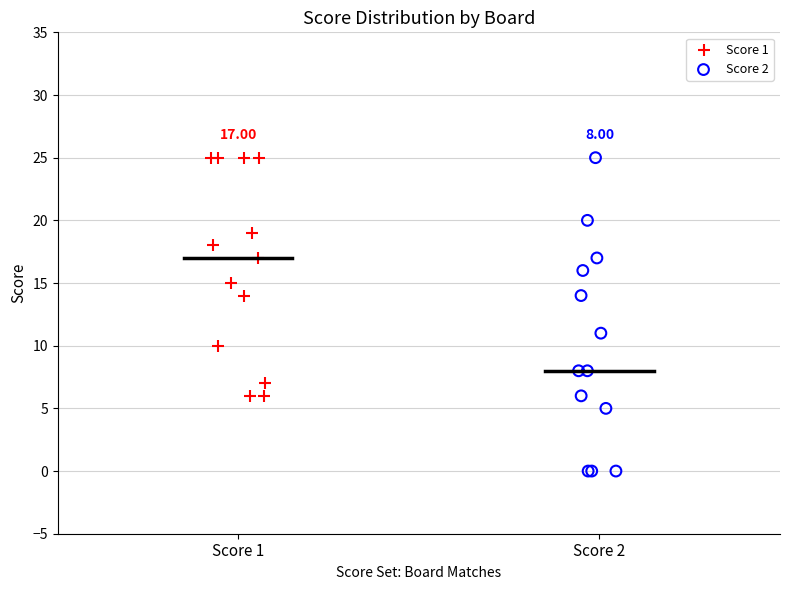

Which series reaches the minimum Y coordinate?

Score 2